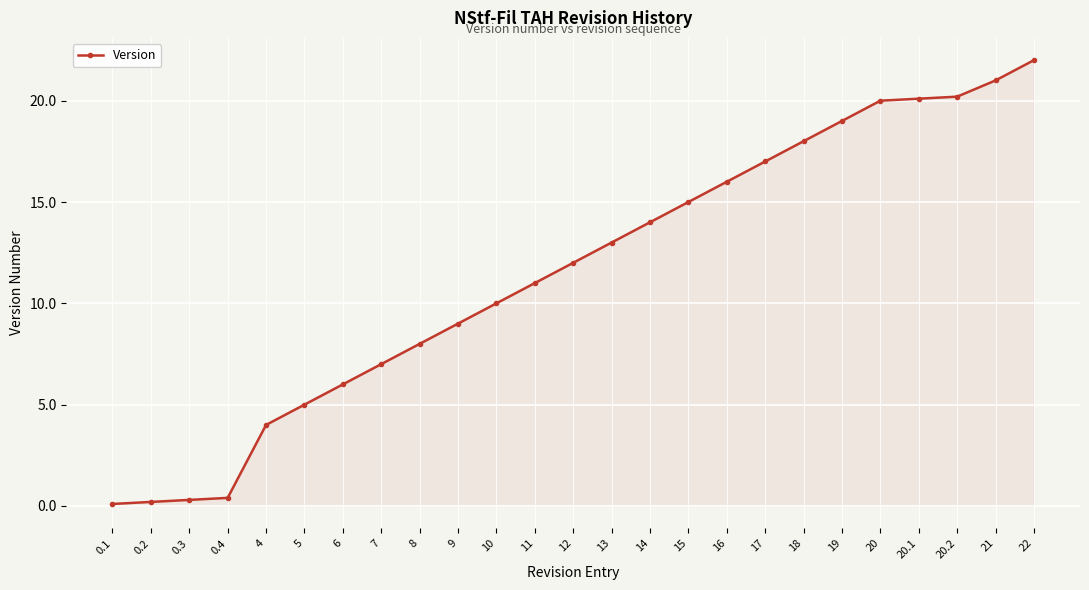

Reading right to left, list all the values displayed in this chart.

22.0	21.0	20.2	20.1	20.0	19.0	18.0	17.0	16.0	15.0	14.0	13.0	12.0	11.0	10.0	9.0	8.0	7.0	6.0	5.0	4.0	0.4	0.3	0.2	0.1